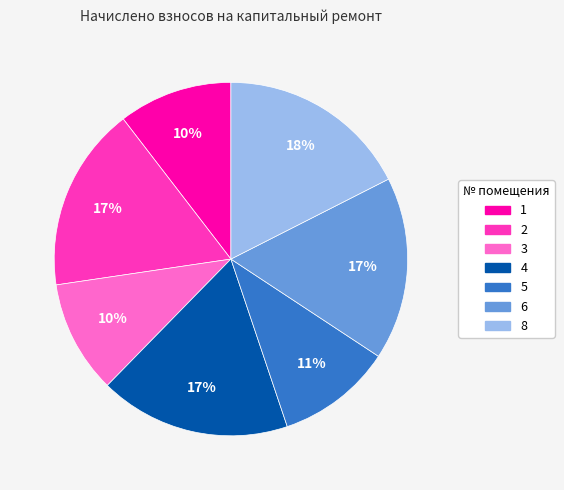

To the nearest percent, what portion does 1 represent?

10%